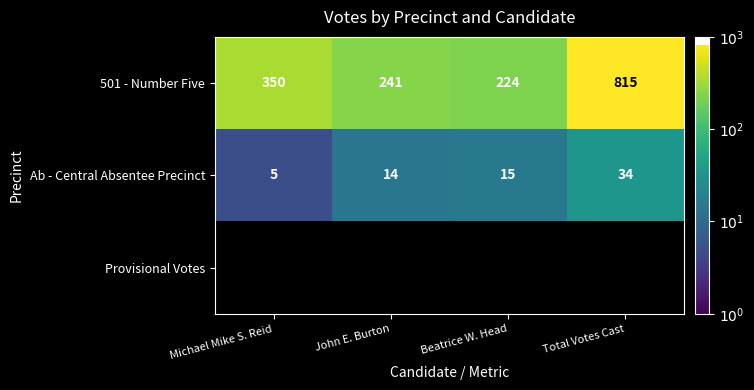

Rank the categories by 501 - Number Five value from highest to lowest.

Total Votes Cast, Michael Mike S. Reid, John E. Burton, Beatrice W. Head